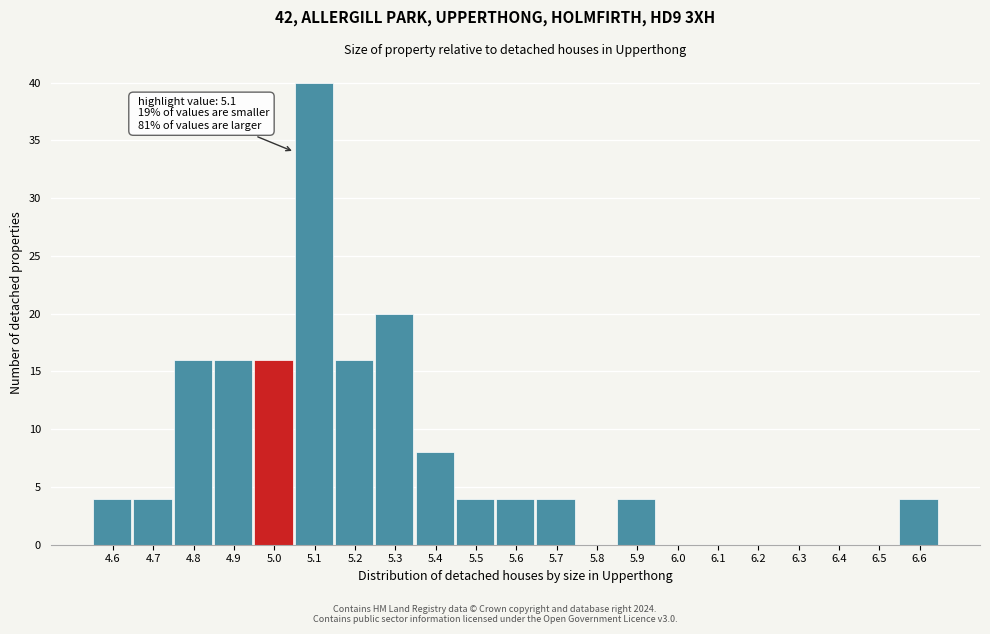

Reading right to left, what are all the values shown in this chart?

6.6=4	6.5=0	6.4=0	6.3=0	6.2=0	6.1=0	6.0=0	5.9=4	5.8=0	5.7=4	5.6=4	5.5=4	5.4=8	5.3=20	5.2=16	5.1=40	5.0=16	4.9=16	4.8=16	4.7=4	4.6=4